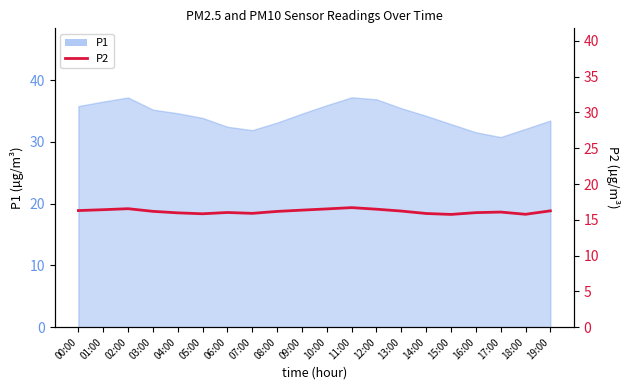

True or false: there are more than 1 points higher than both neighbors.

True